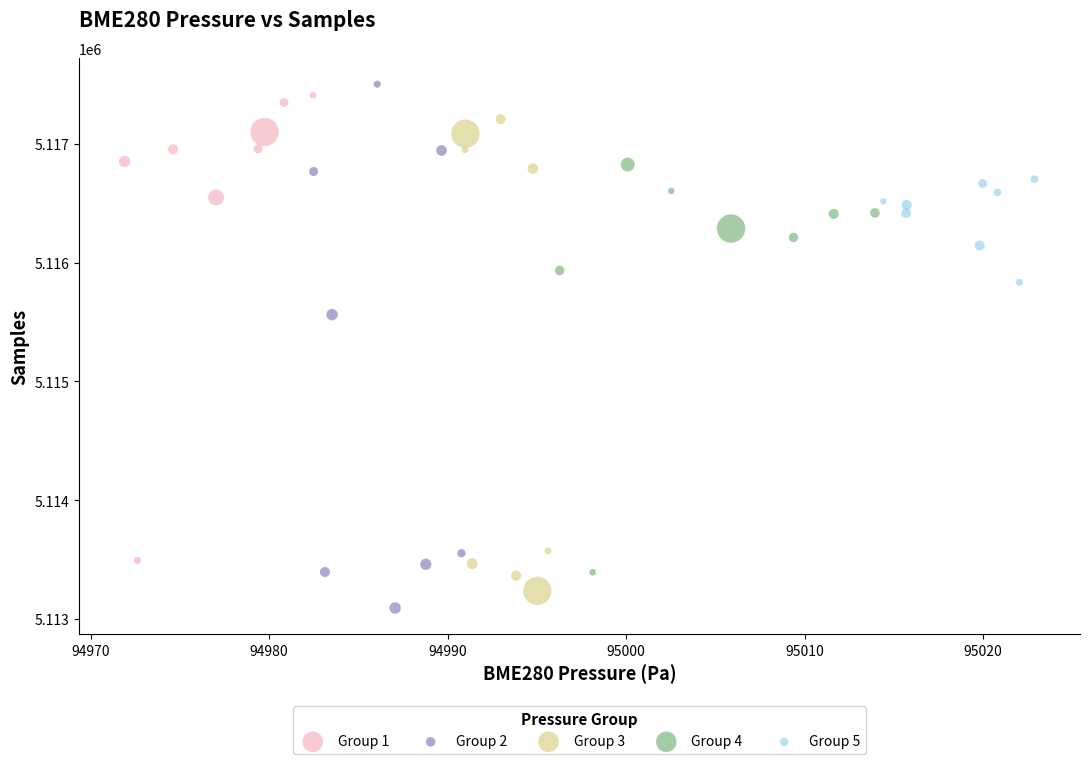

Which series has the widest spread of Y values?

Group 2